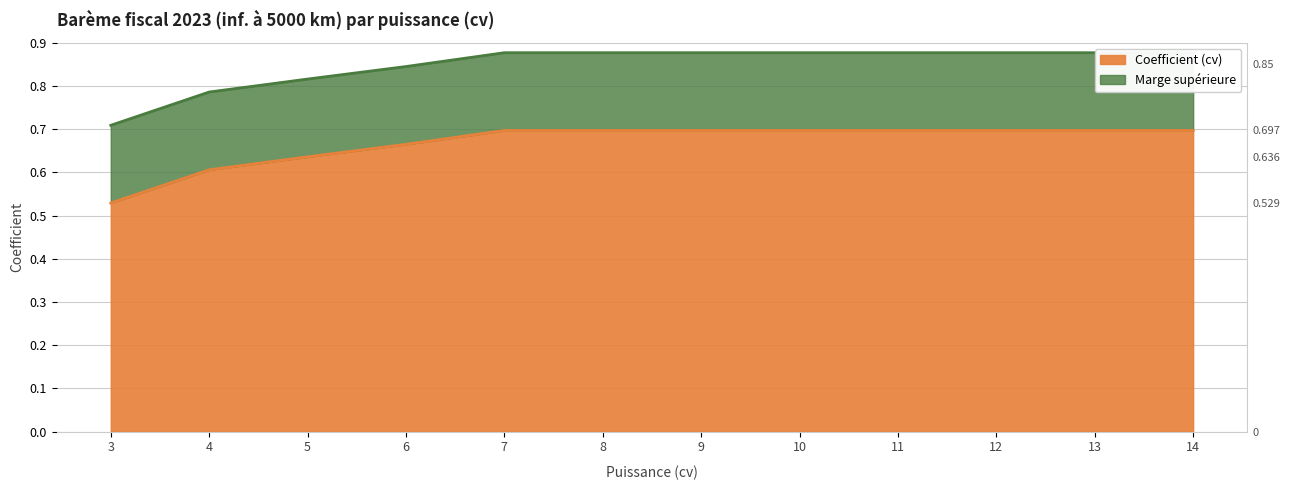

What is the approximate value at 11?

0.9